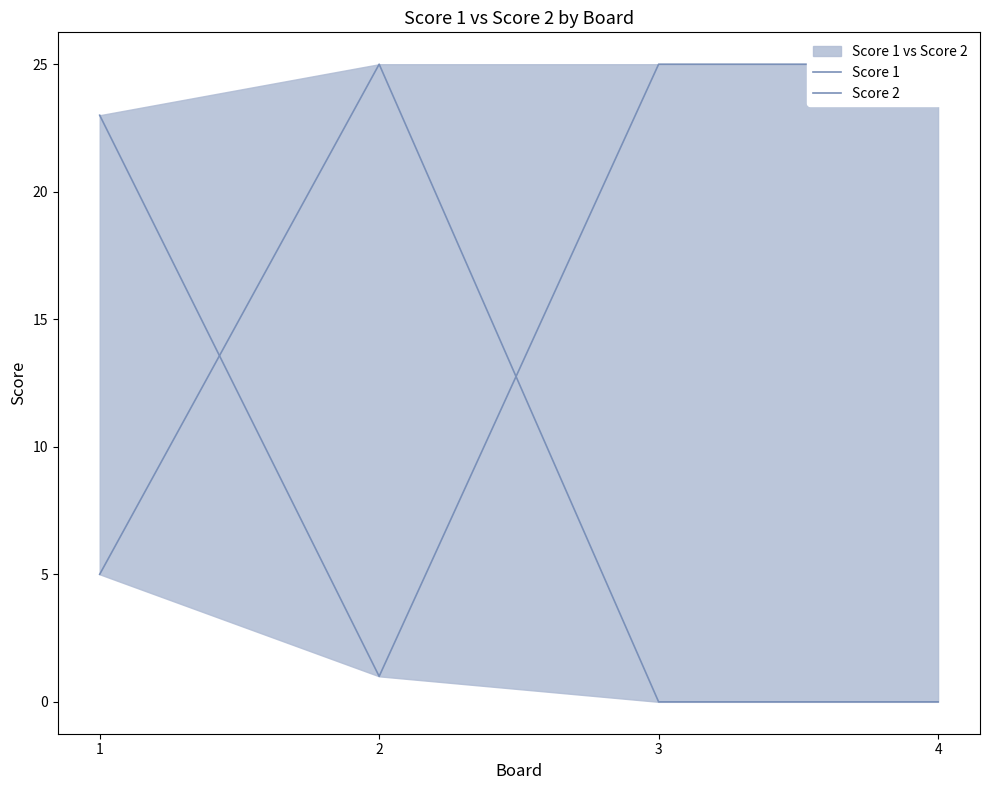

Reading left to right, list all the values displayed in this chart.

Score 1: 23	1	25	25
Score 2: 5	25	0	0